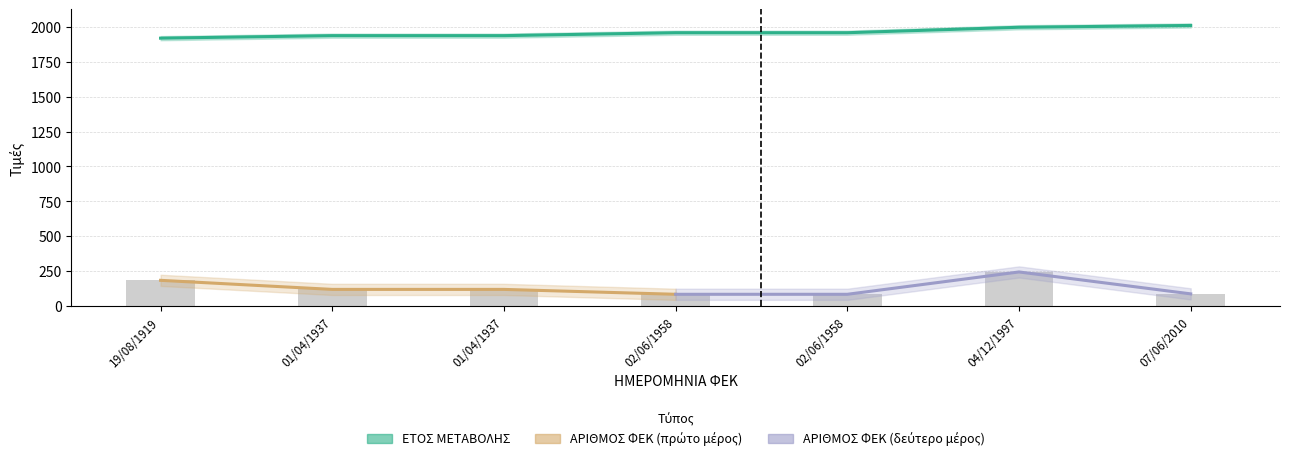

What is the label of the 5th bar from the right?

01/04/1937